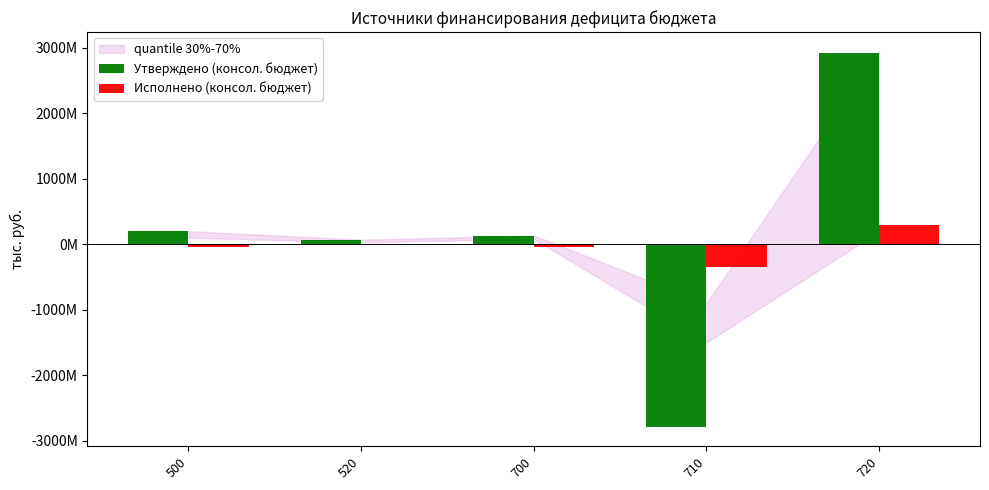

Where is Исполнено (консол. бюджет) nearest to the value -22891043?

520